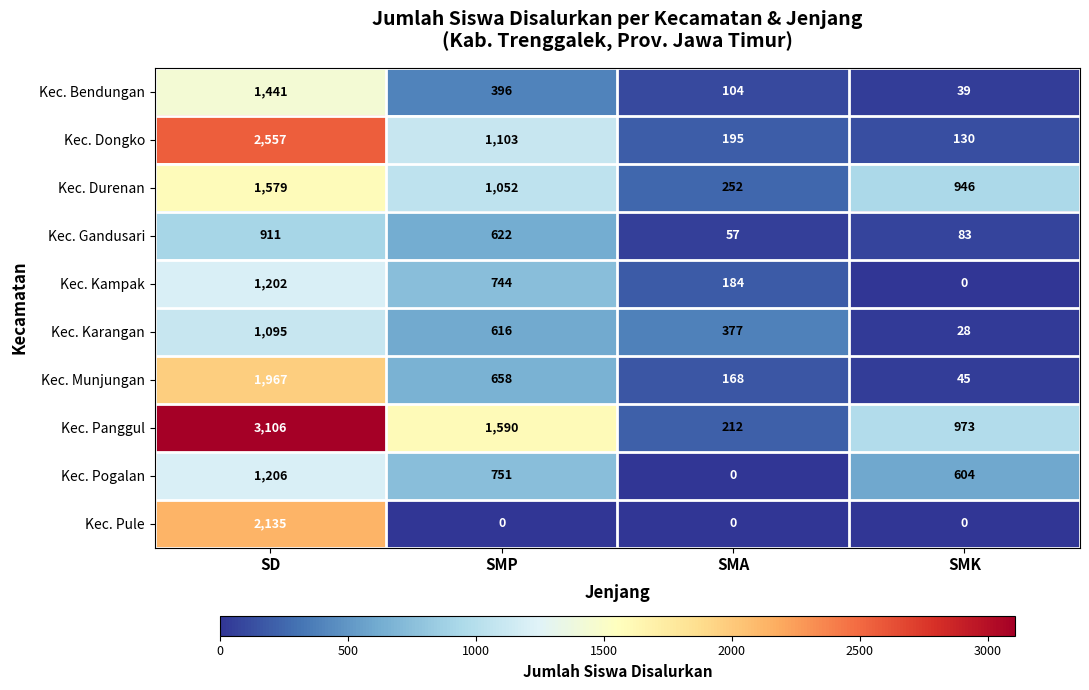

True or false: Kec. Panggul has a value of 958 at SD.

False